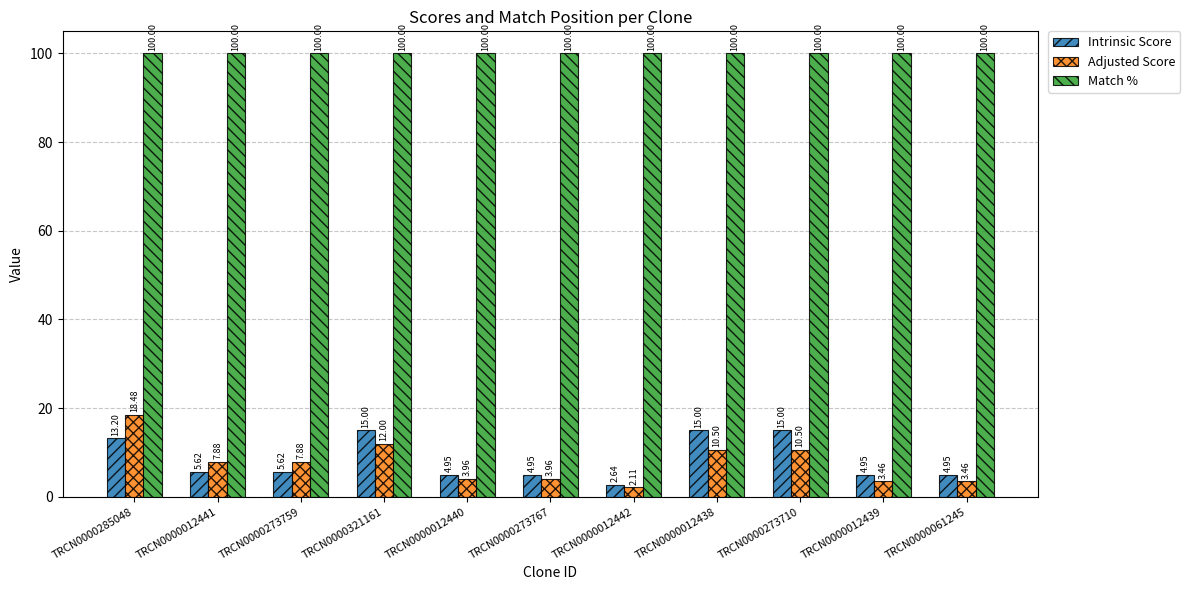

What is the spread (max minus min) of values at TRCN0000012438?

89.5